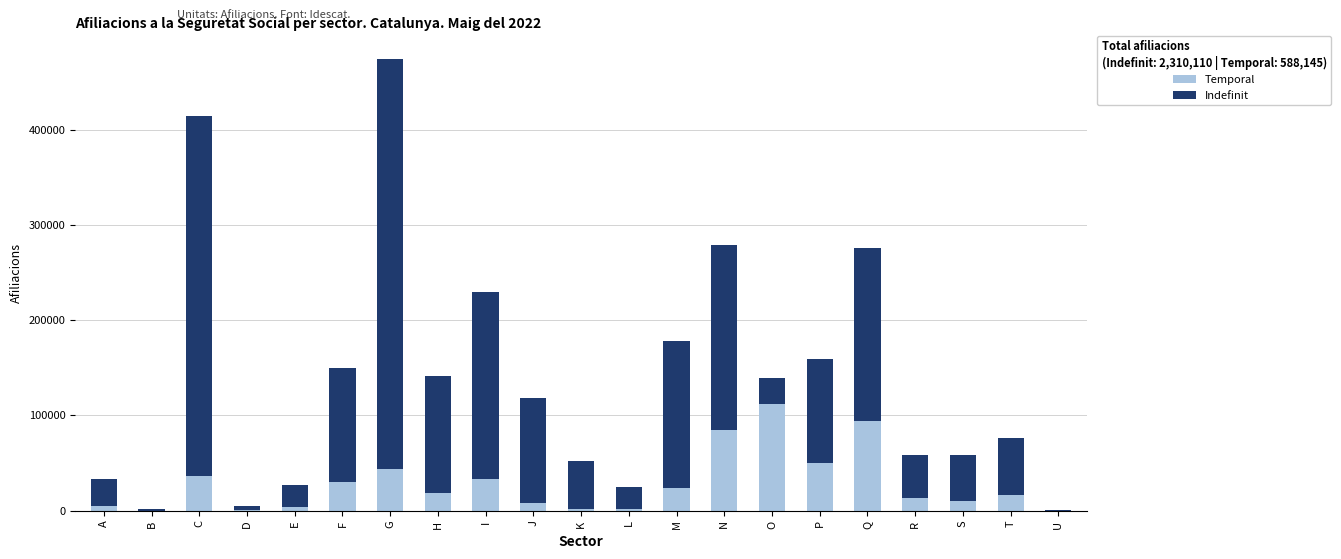

The value of Temporal at M is 24235. True or false?

True